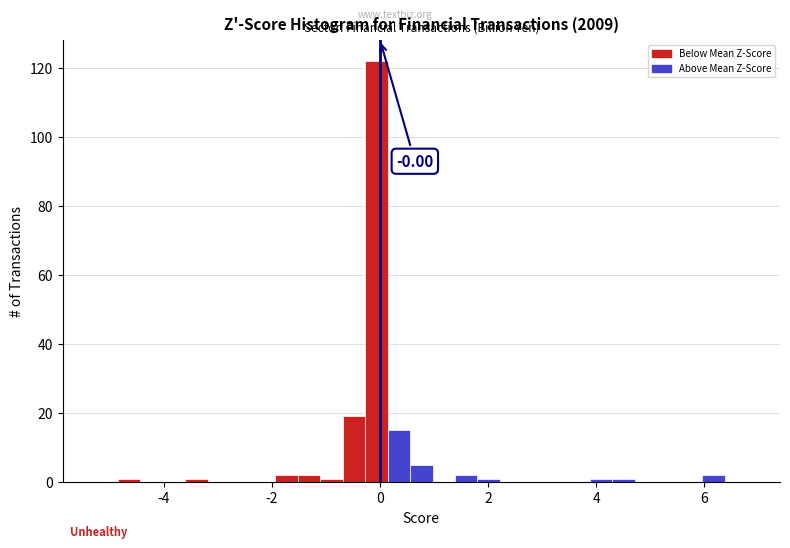

Around what value on the x-axis is the tallest bar? Give the approximate position of its centre, as read against the axis.

0.0